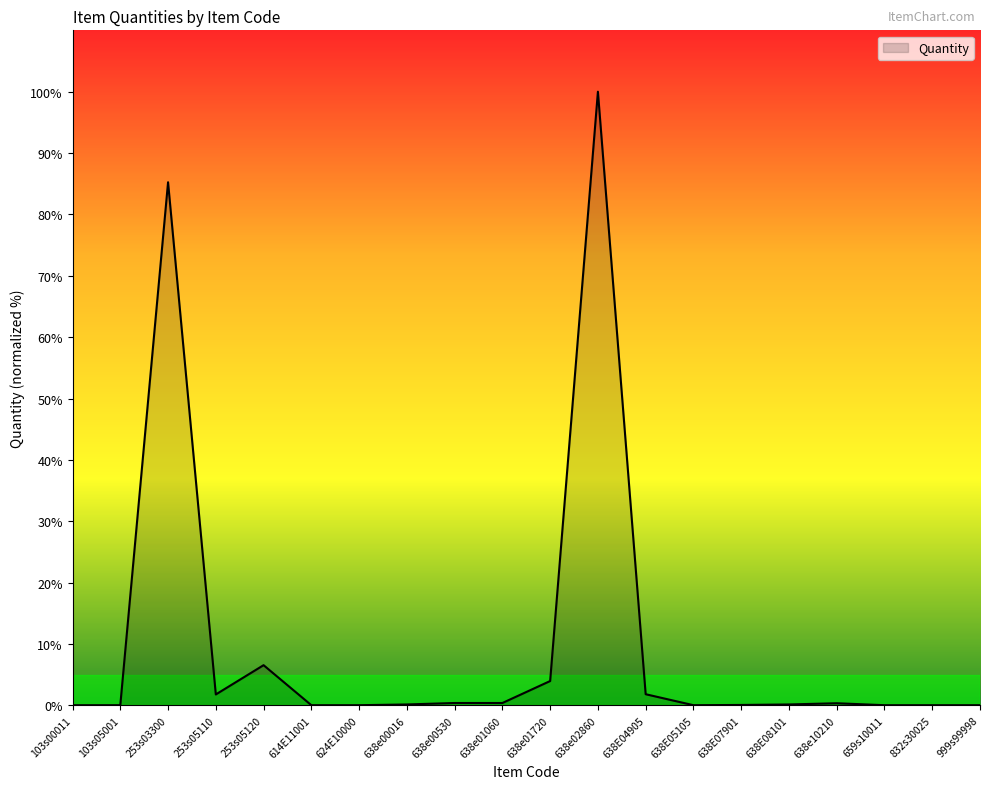

What is the difference between the maximum and minimum values?

100.0